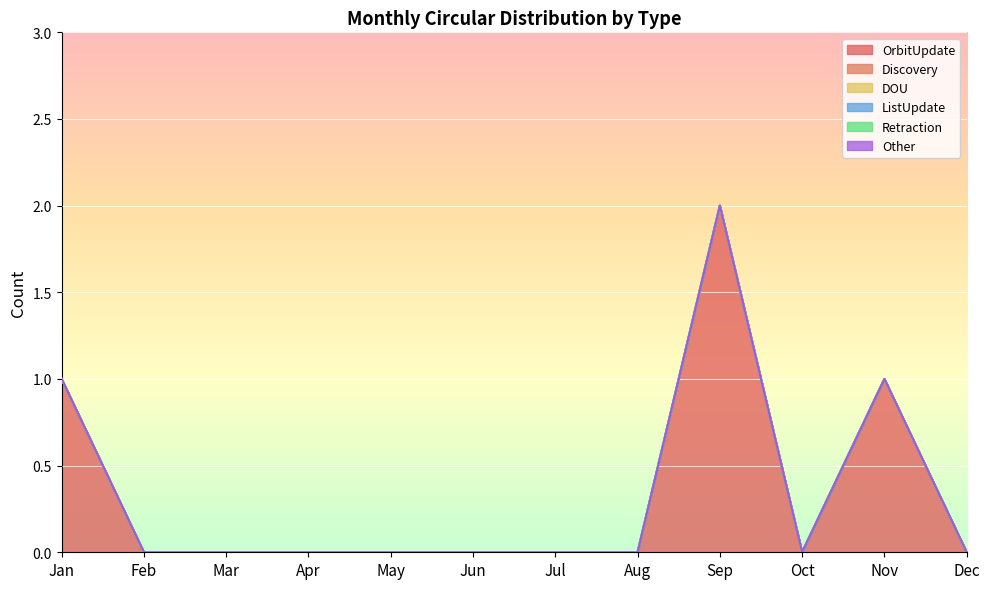

The OrbitUpdate series shows 1 at Nov. True or false?

True